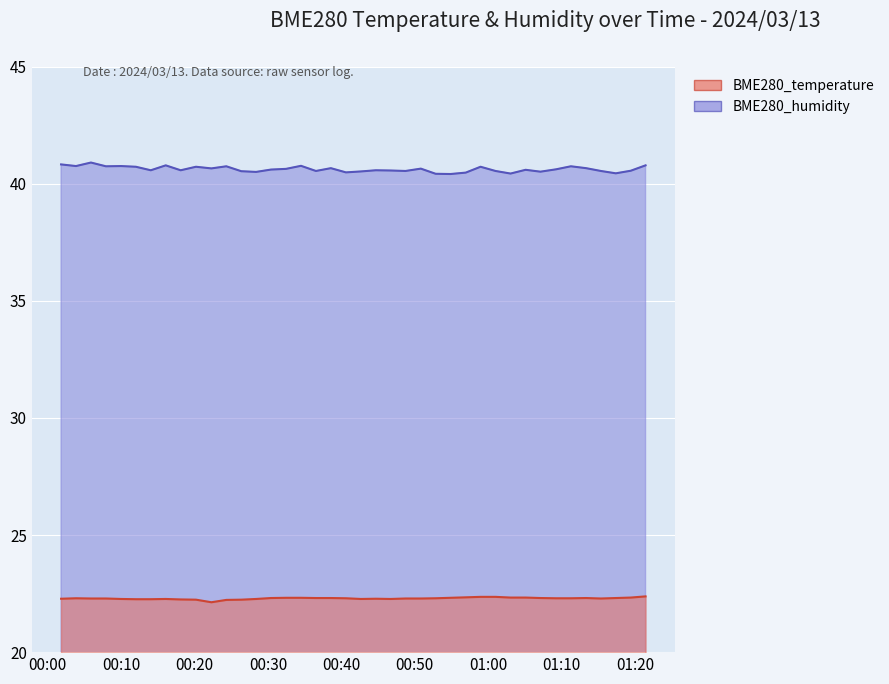

The value of BME280_humidity at 00:10 is 40.8. True or false?

True